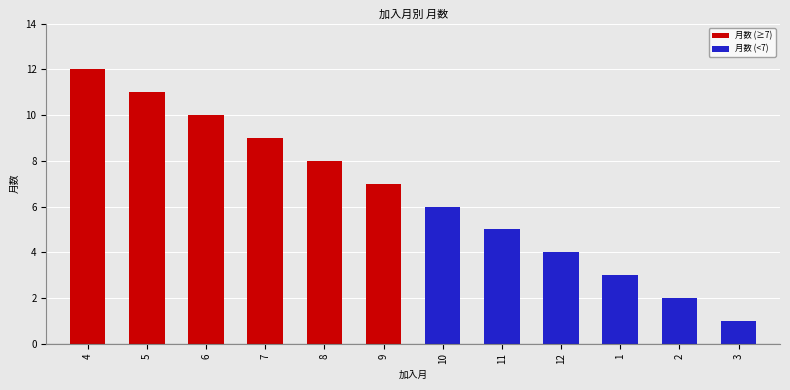

What is the change in value from 10 to 1?

-3